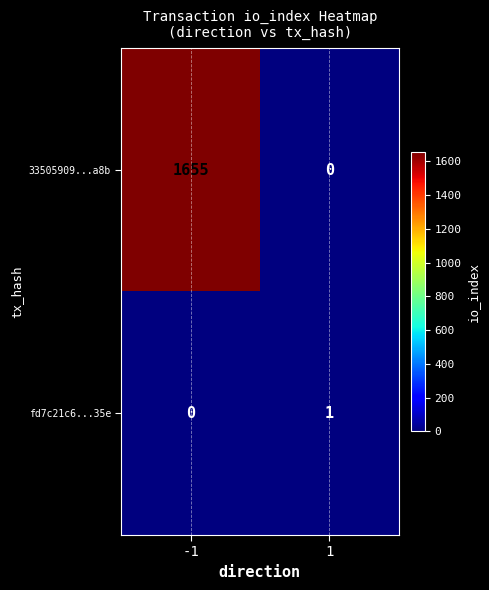

What is the sum of the 33505909...a8b values at -1 and 1?

1655